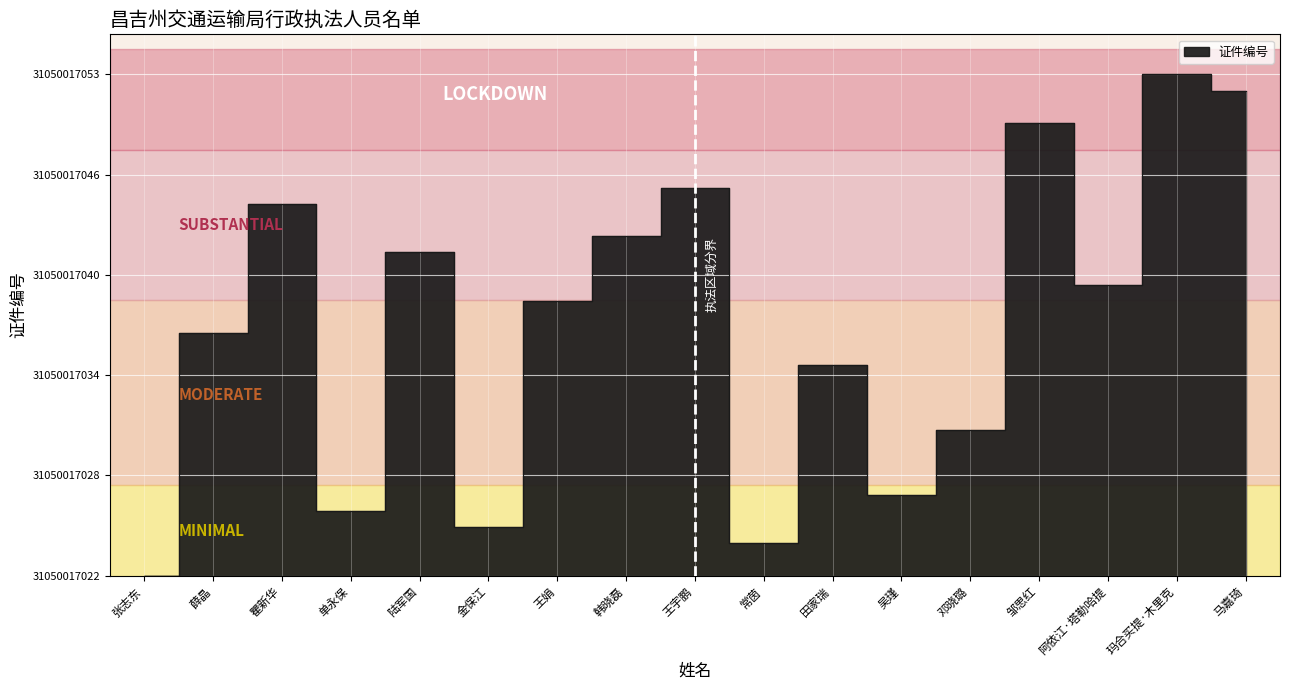

Rank the categories by value from highest to lowest.

玛合买提·木里克, 马嘉琦, 邹思红, 王宇鹏, 瞿新华, 韩晓磊, 陆军国, 阿依江·塔勒哈提, 王娟, 薛晶, 田家瑞, 邓晓璐, 吴瑾, 单永保, 金保江, 常茵, 张志东